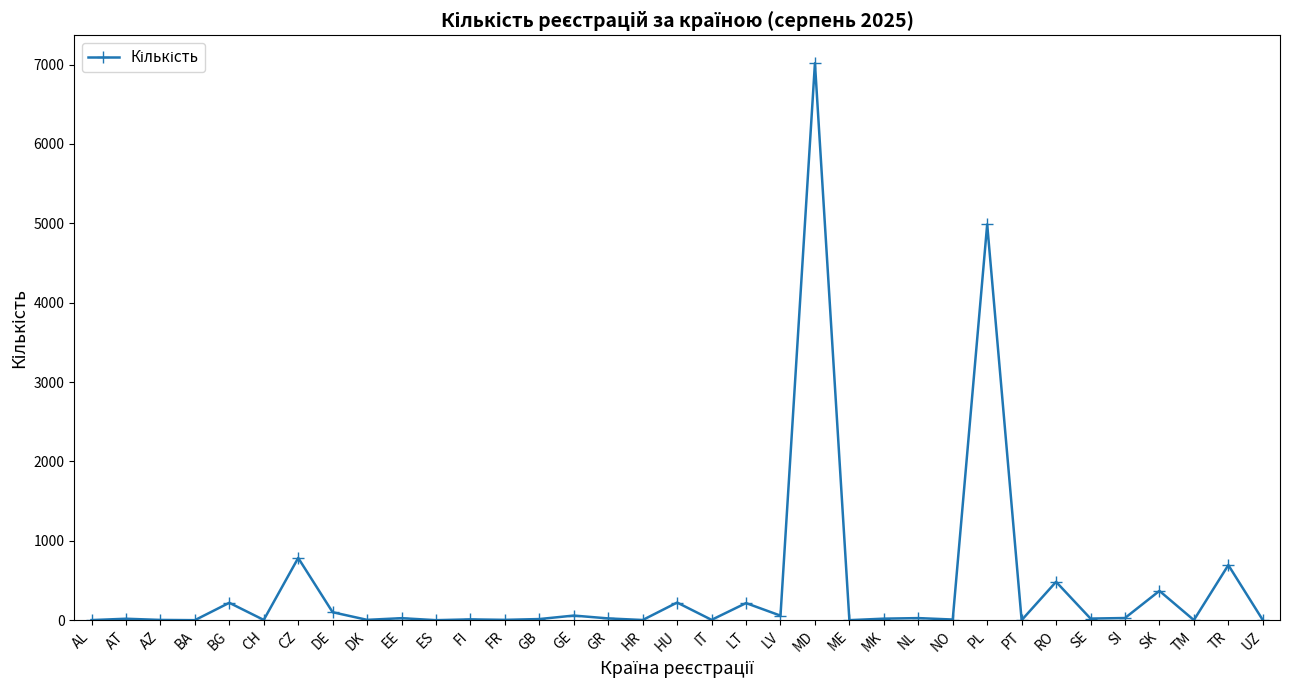

What is the label of the 4th point from the left?

BA